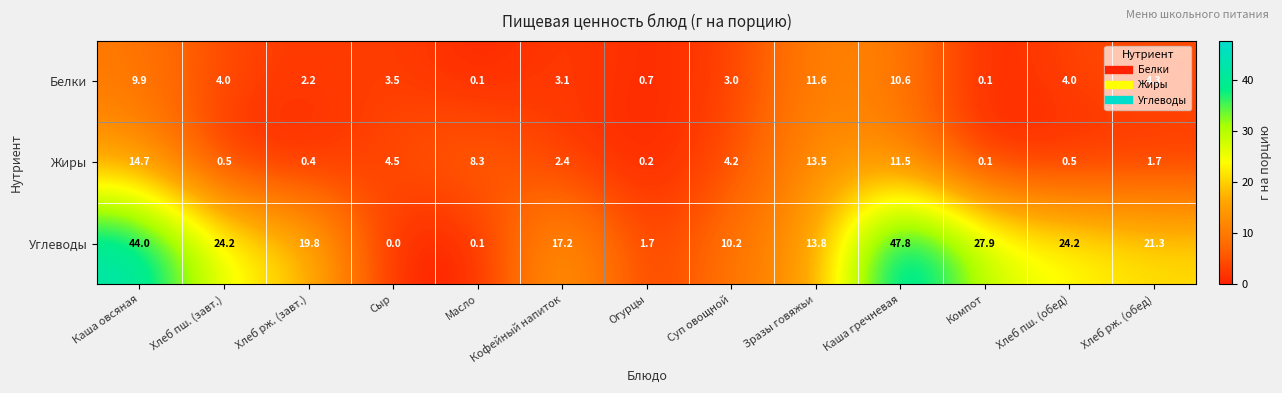

True or false: Белки has a value of 0.0 at Масло.

False